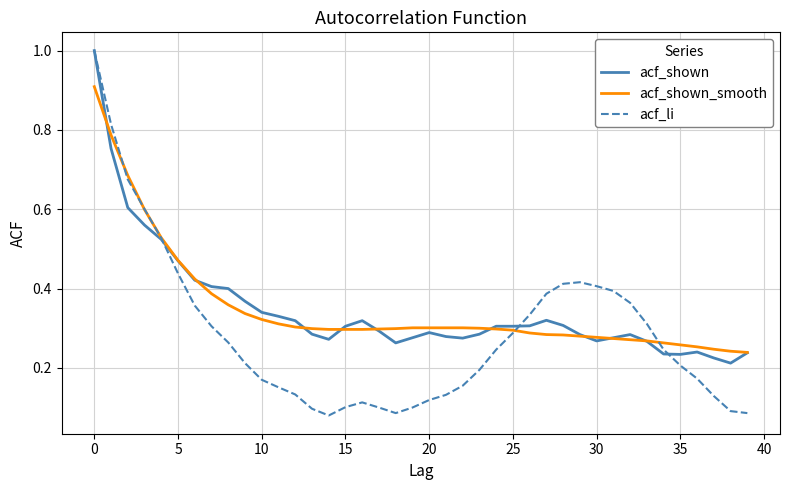

What is the greatest value displayed?

1.0